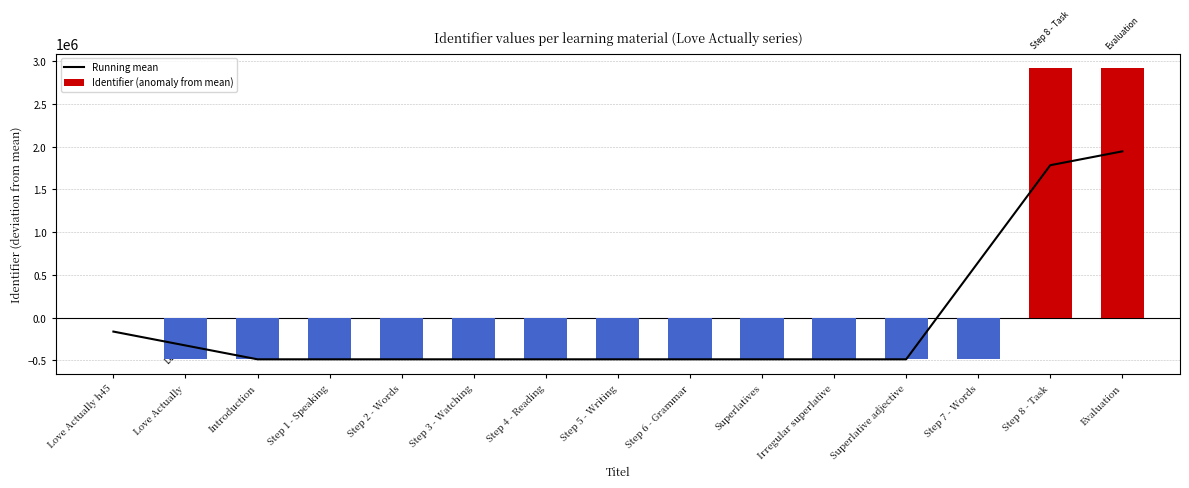

Reading left to right, transcribe all the data shown in this chart.

Running mean: -162059.5	-324118.6	-486177.1	-486175.4	-486173.1	-486170.8	-486168.1	-486165.8	-486163.4	-486161.4	-486159.8	-486158.4	648229.2	1782617.2	1944669.7
Identifier (anomaly from mean): 0.0	-486178.4	-486177.4	-486175.4	-486173.4	-486170.4	-486168.4	-486165.4	-486163.4	-486161.4	-486159.4	-486158.4	-486157.4	2917003.6	2917005.6